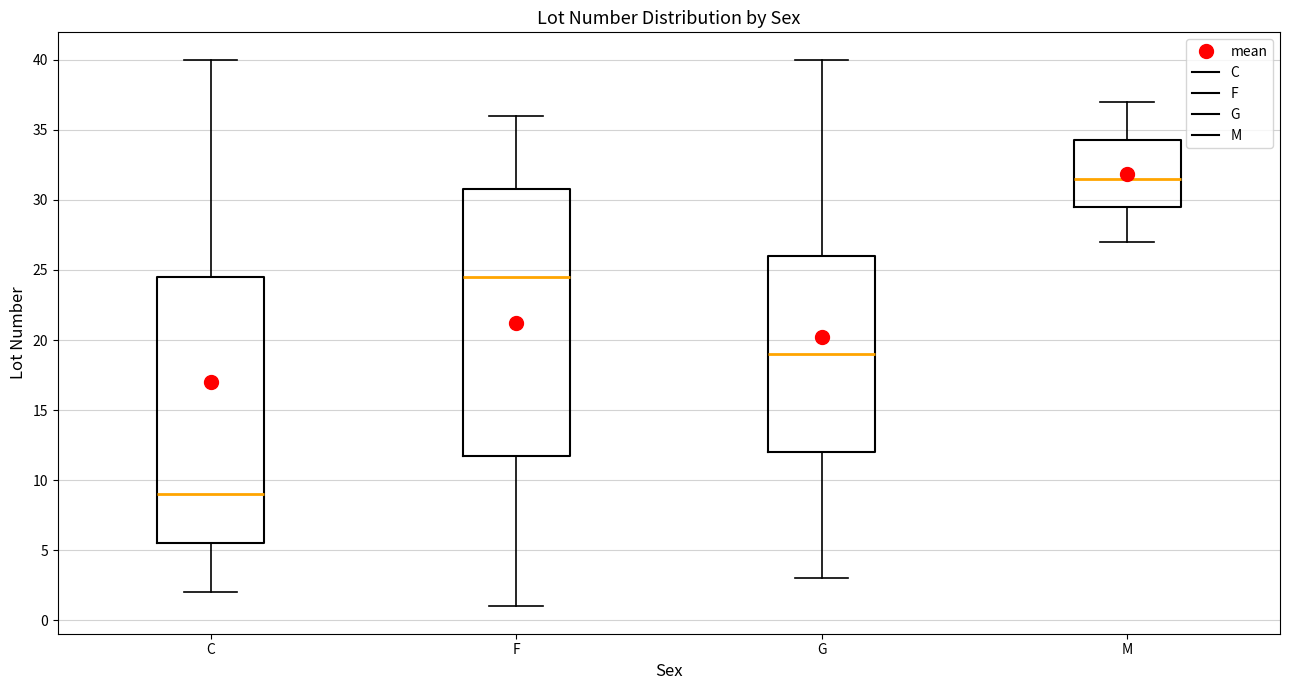

Which box's median line is the lowest?

C